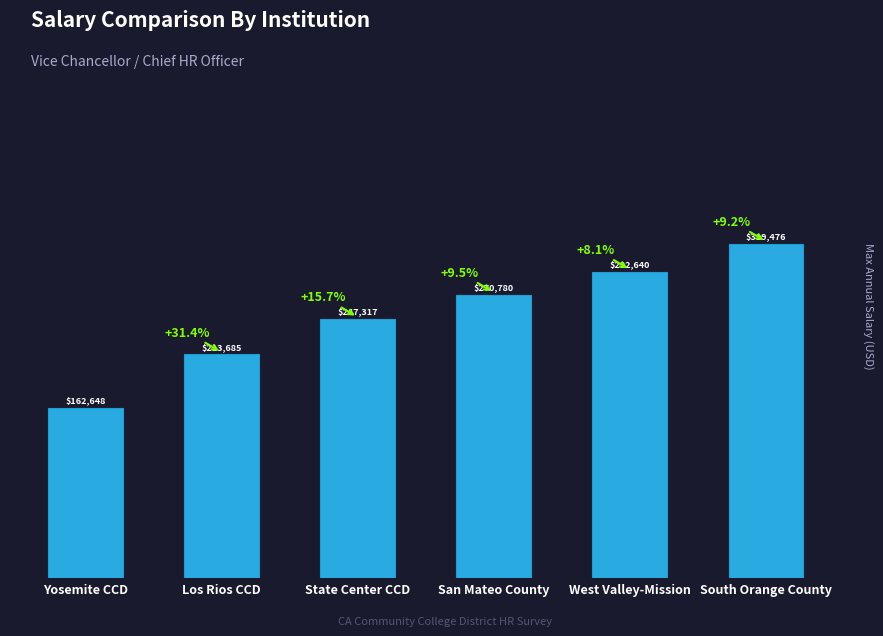

Reading left to right, what are all the values shown in this chart?

162648	213685	247317	270780	292640	319476